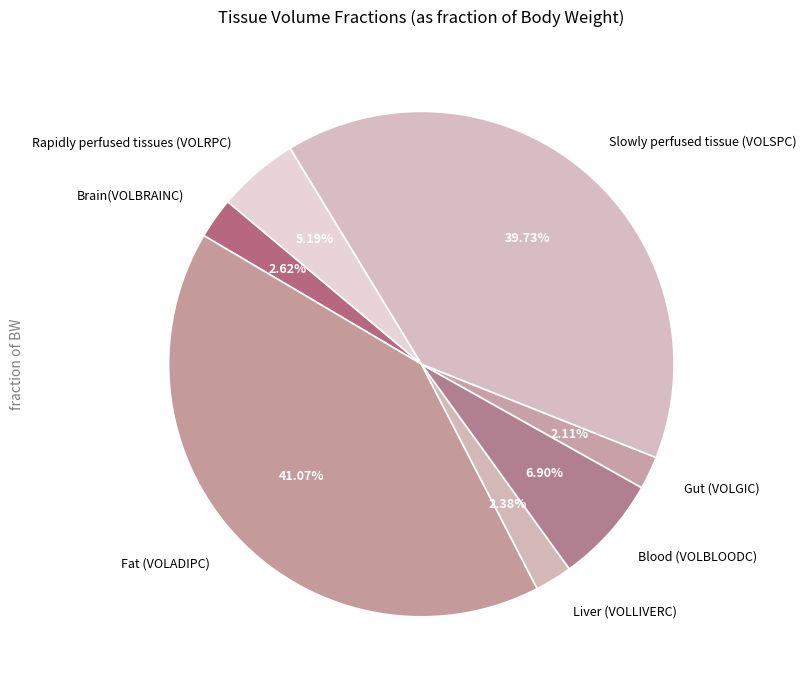

Which slice is the largest?

Fat (VOLADIPC)